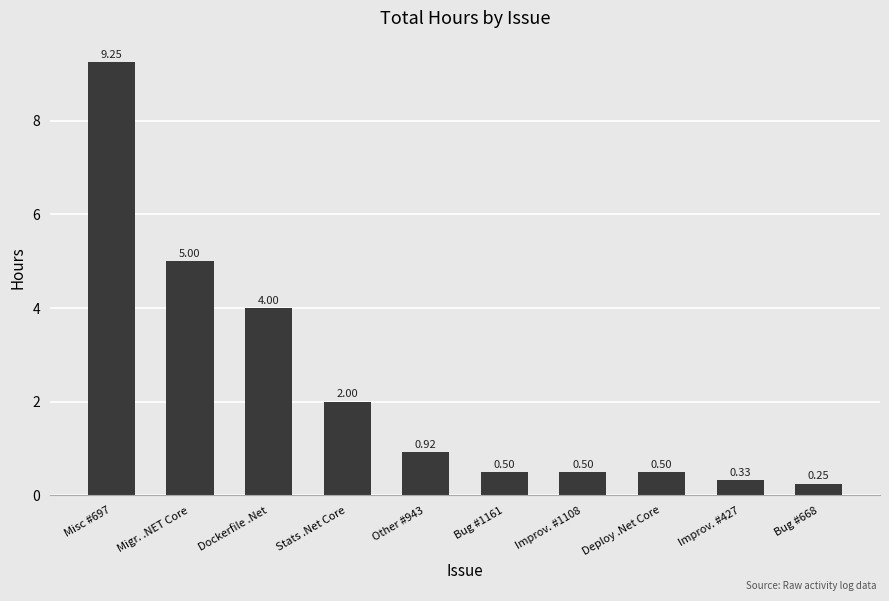

What is the average value?

2.3